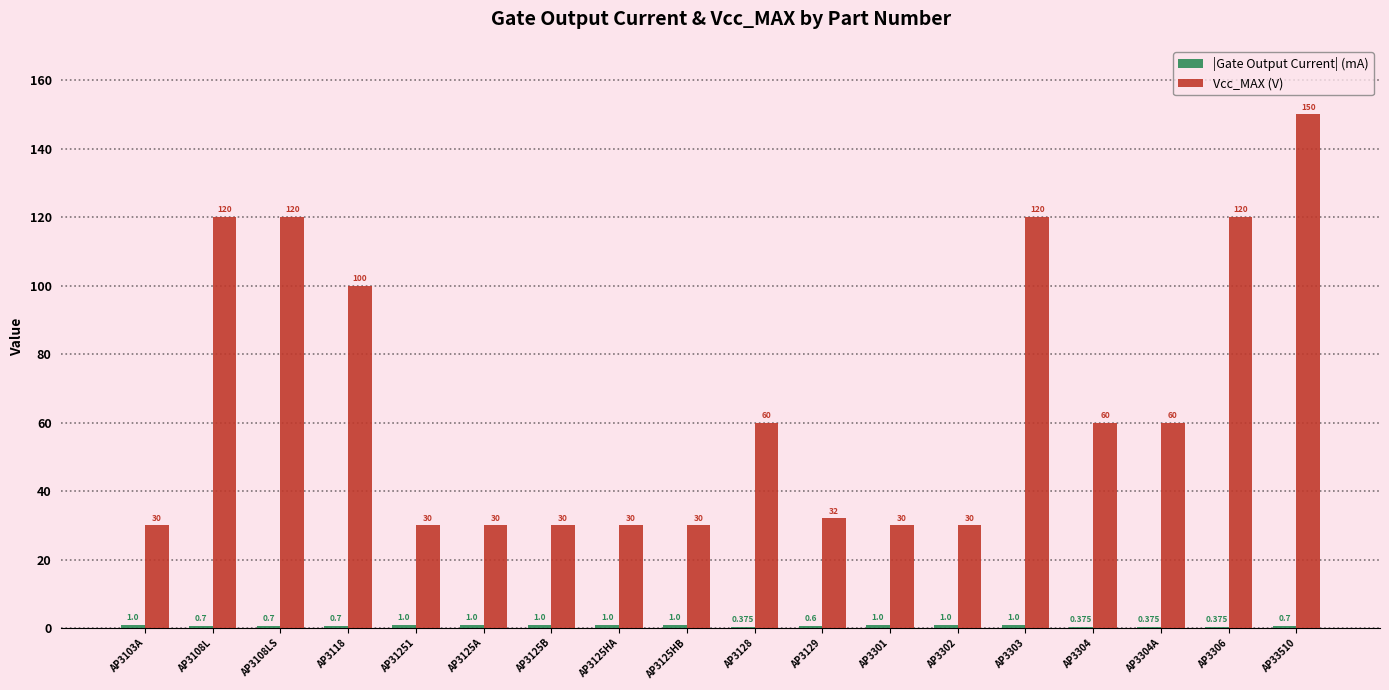

Which series changed the most between AP3118 and AP33510?

Vcc_MAX (V)